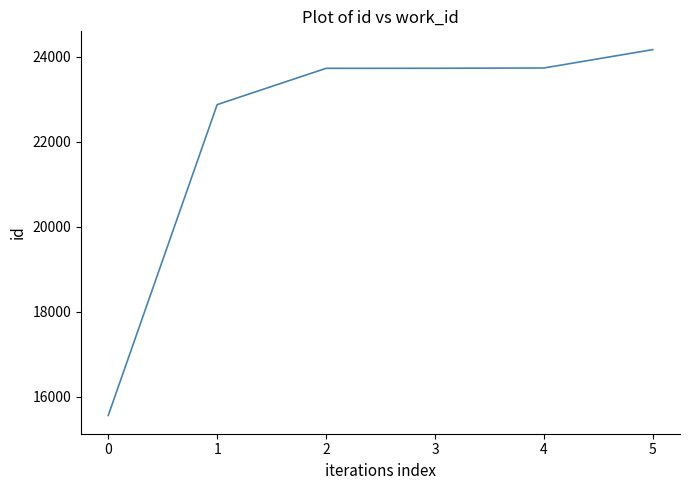

True or false: there are more than 1 points higher than both neighbors.

False